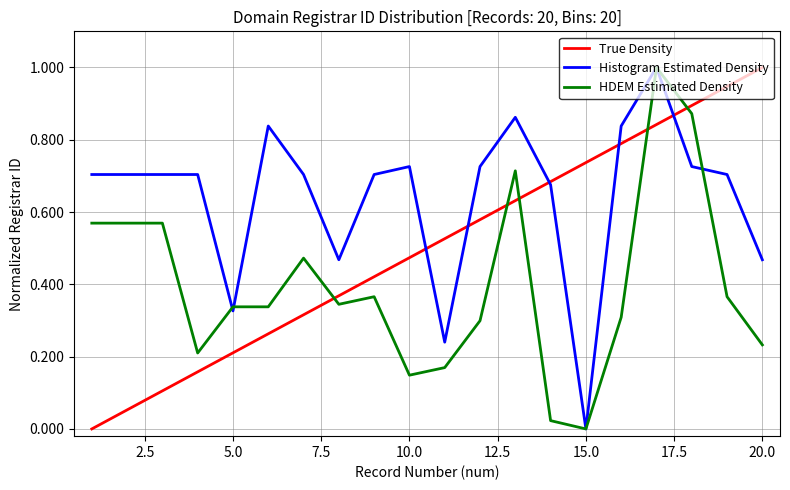

Is this an area chart (filled region under the line)?

No